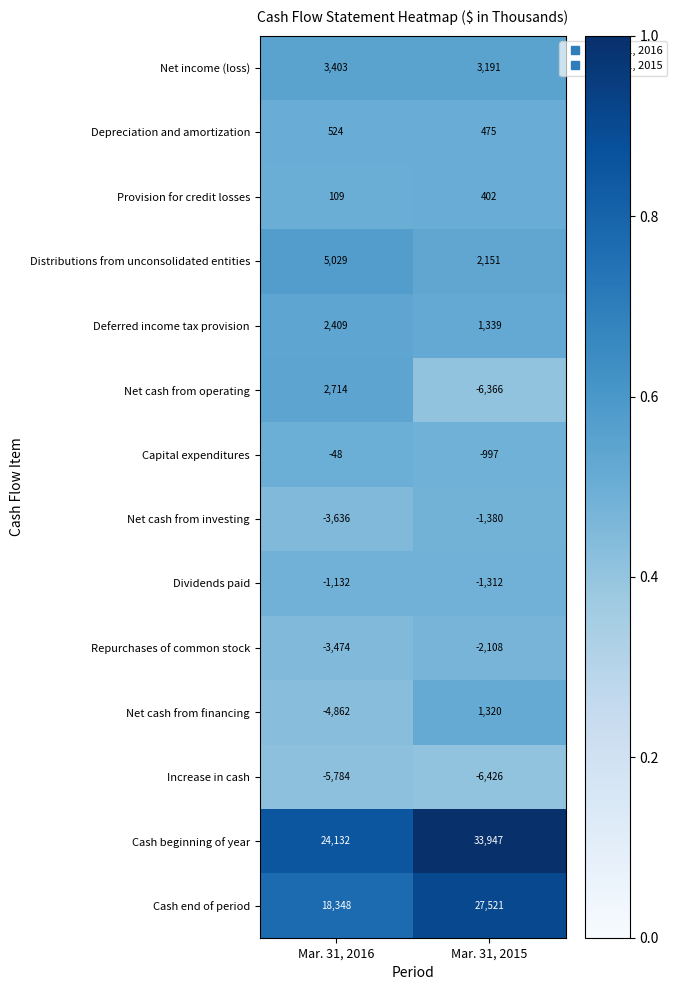

At which category is the sum across all series the highest?

Mar. 31, 2015